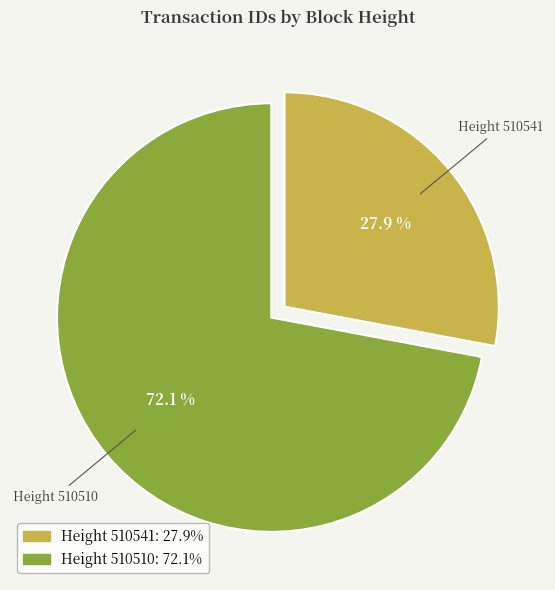

Is there a majority slice in this chart?

Yes